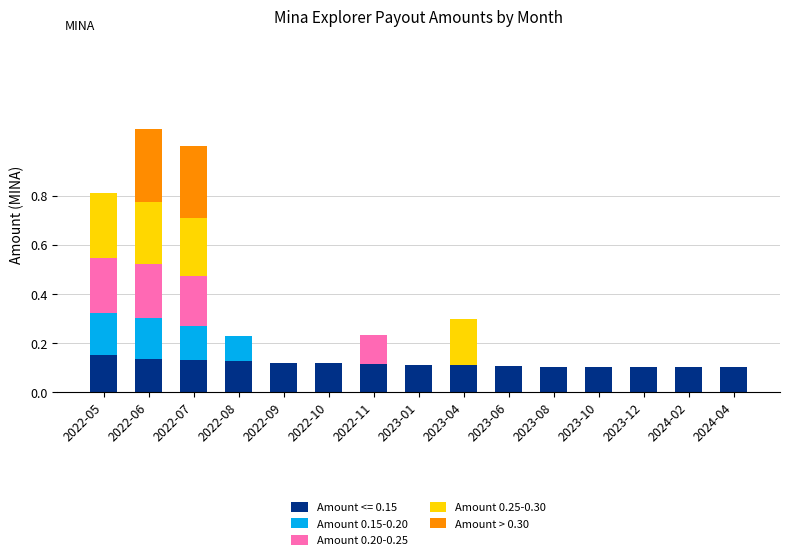

What is the total value across all series at 2022-07?

1.0